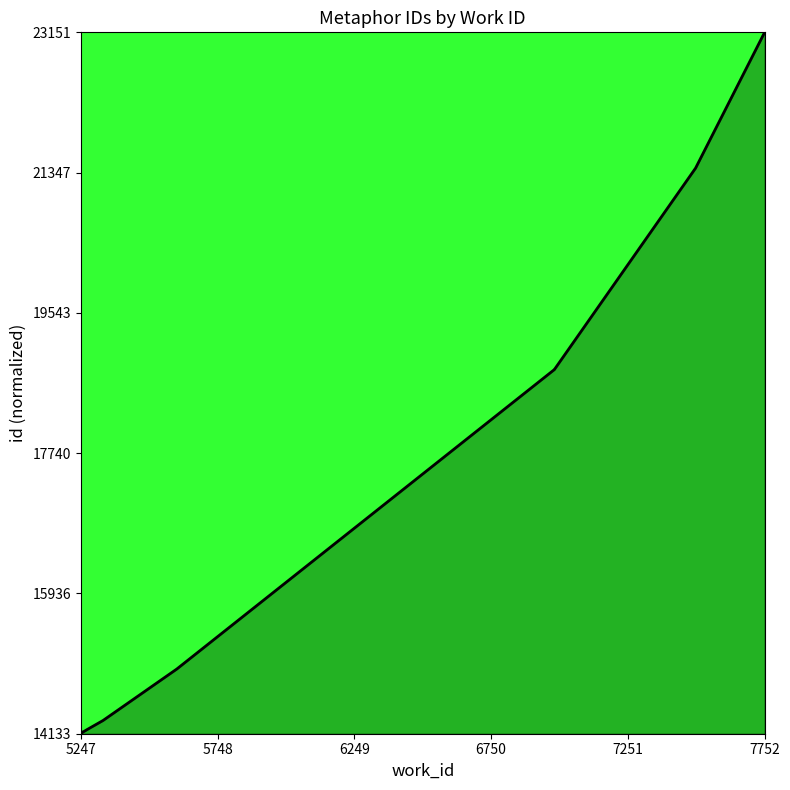

How many lines are shown in the chart?

1